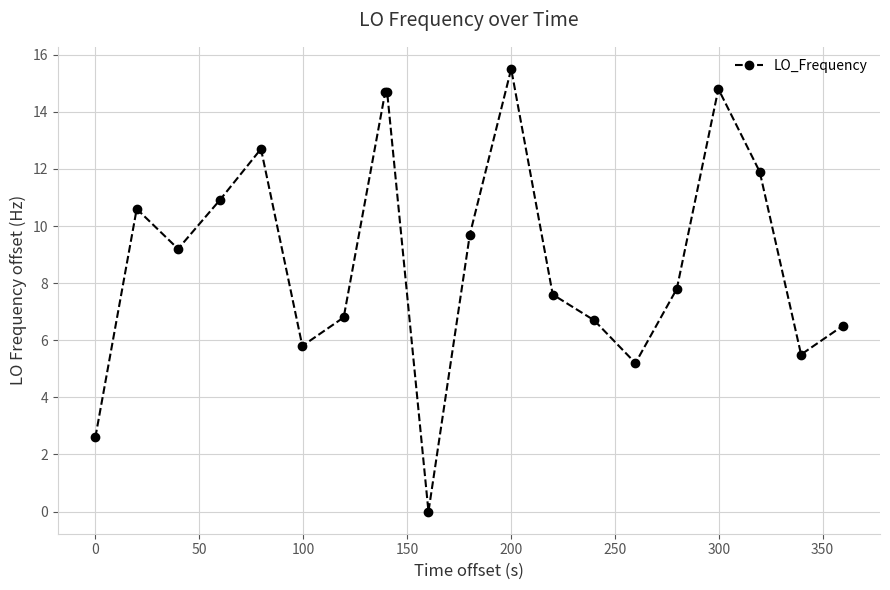

What is the greatest value displayed?

15.5